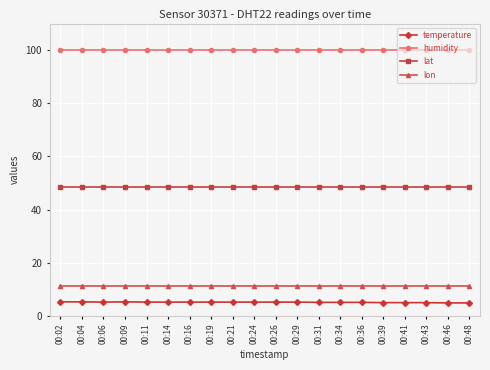

What is the value of the lat point at the 17th from the left?

48.6